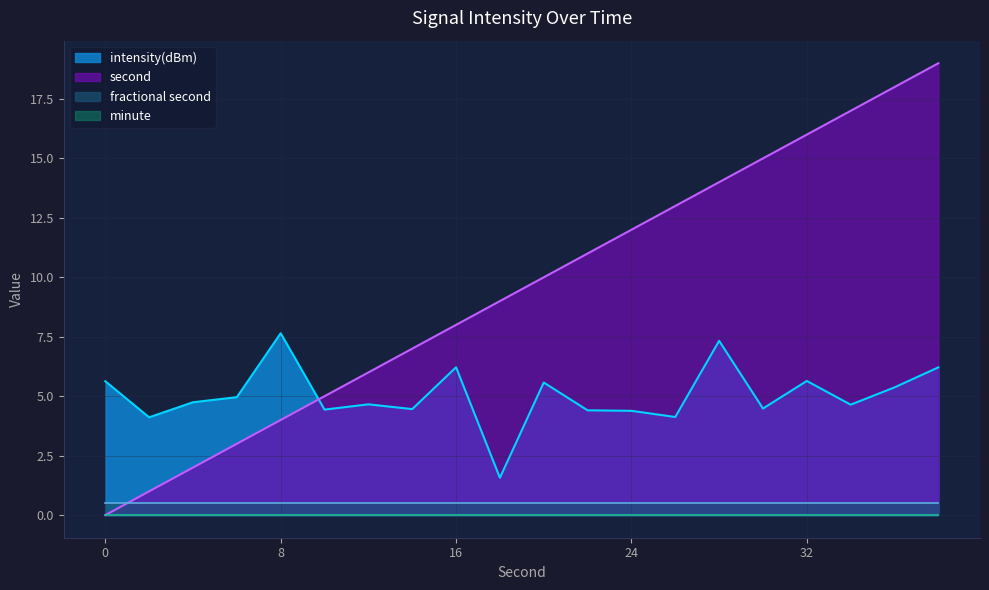

True or false: fractional second and intensity(dBm) intersect in this chart.

False